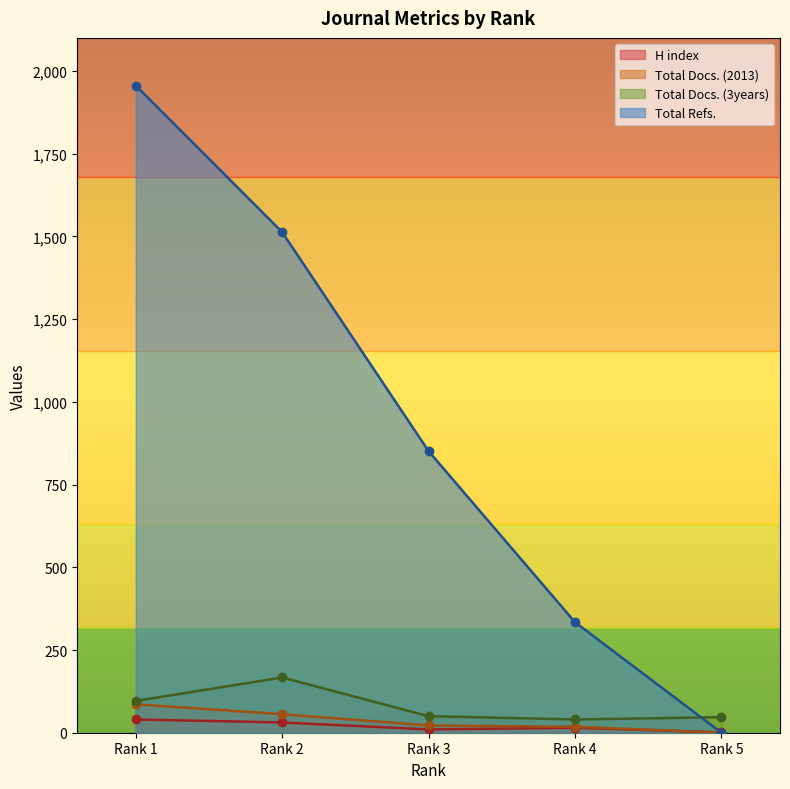

Which series has the widest spread of values?

Total Refs.